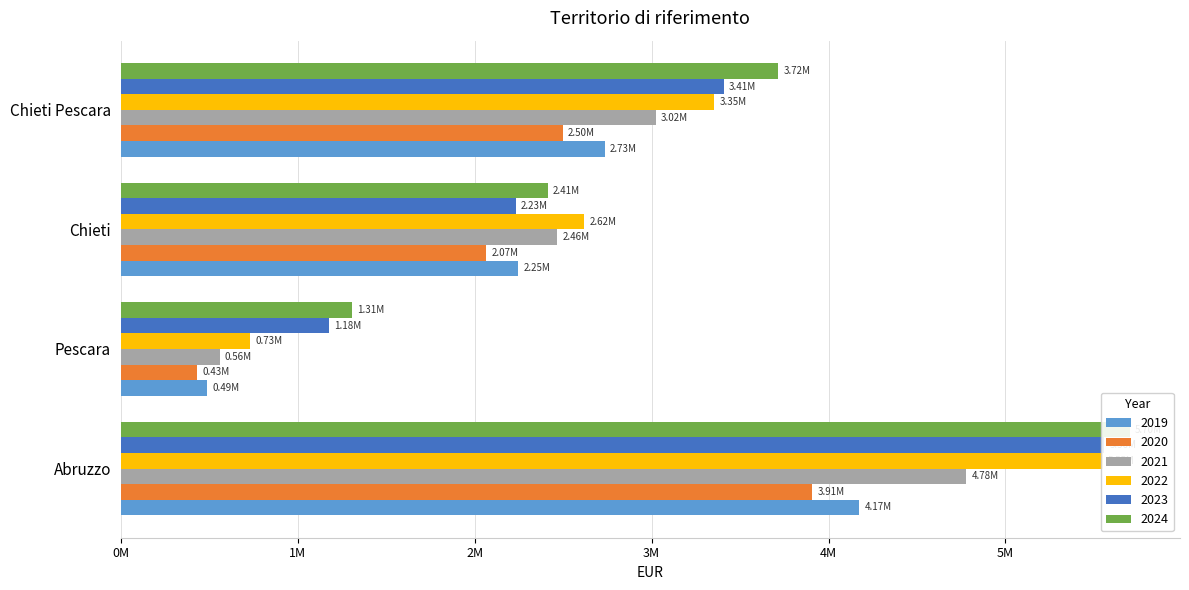

At which label does 2023 reach its peak?

Abruzzo